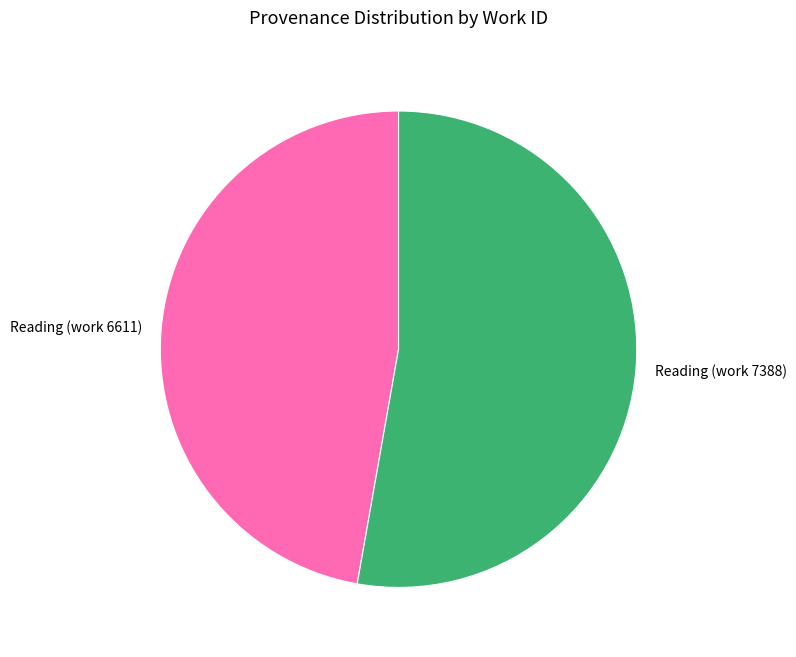

Between Reading (work 7388) and Reading (work 6611), which is larger?

Reading (work 7388)